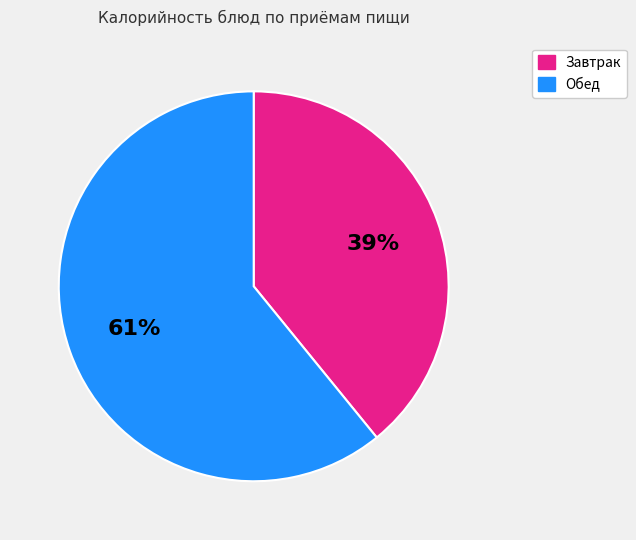

Combined, do Завтрак and Обед account for over 50%?

Yes